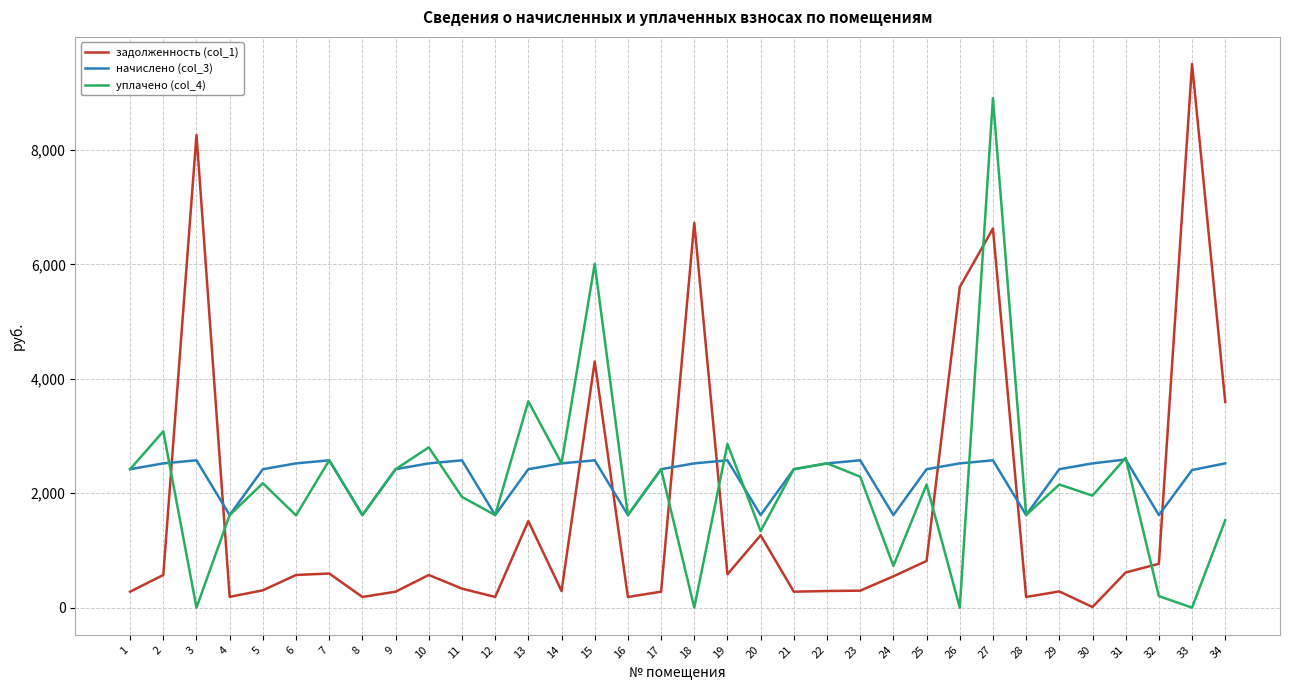

Rank the series by their maximum value, from lowest to highest.

начислено (col_3), уплачено (col_4), задолженность (col_1)